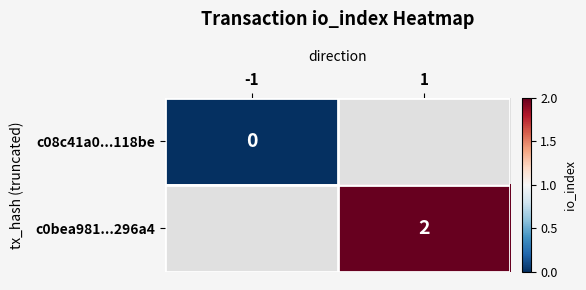

Is it true that c0bea981...296a4 equals 2 at 1?

True